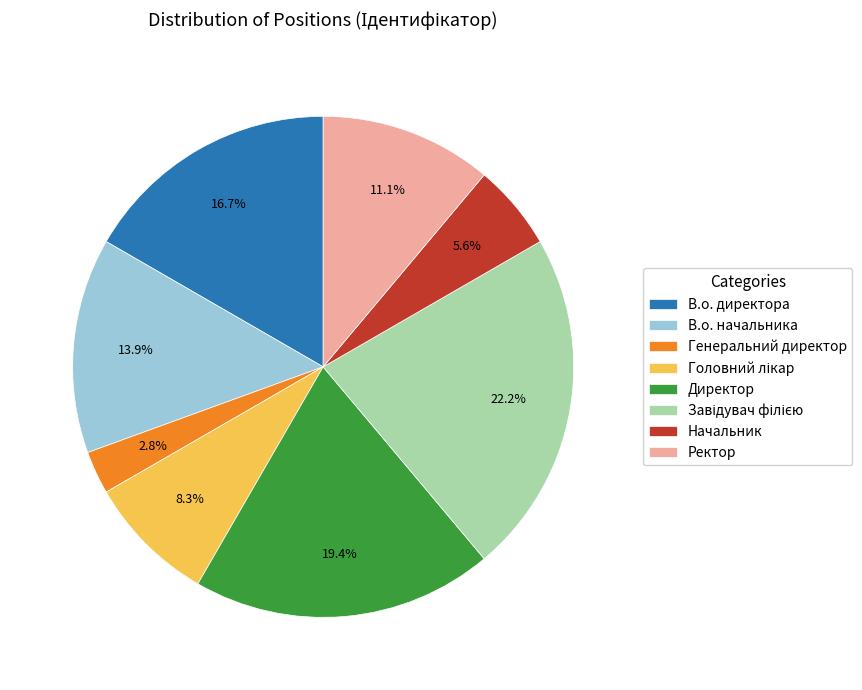

How much of the chart is everything except Начальник?

94.4%